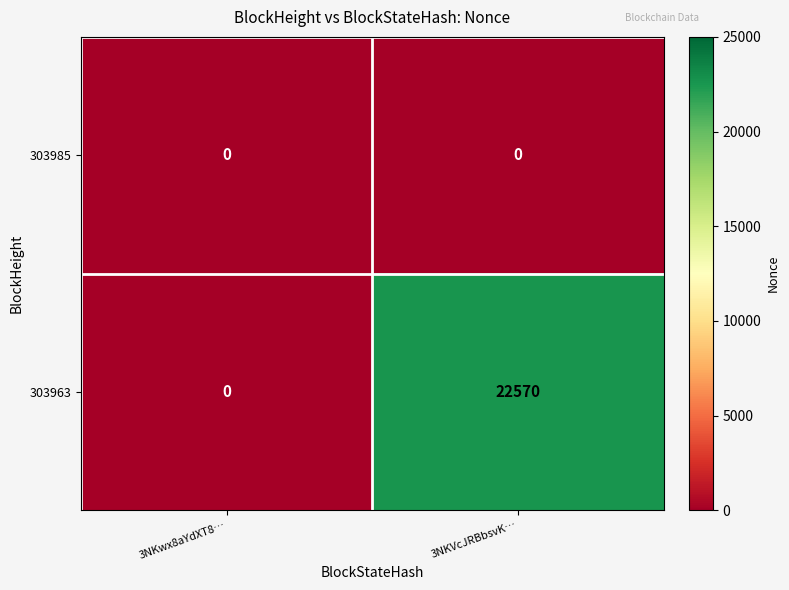

Which series has the widest spread of values?

303963